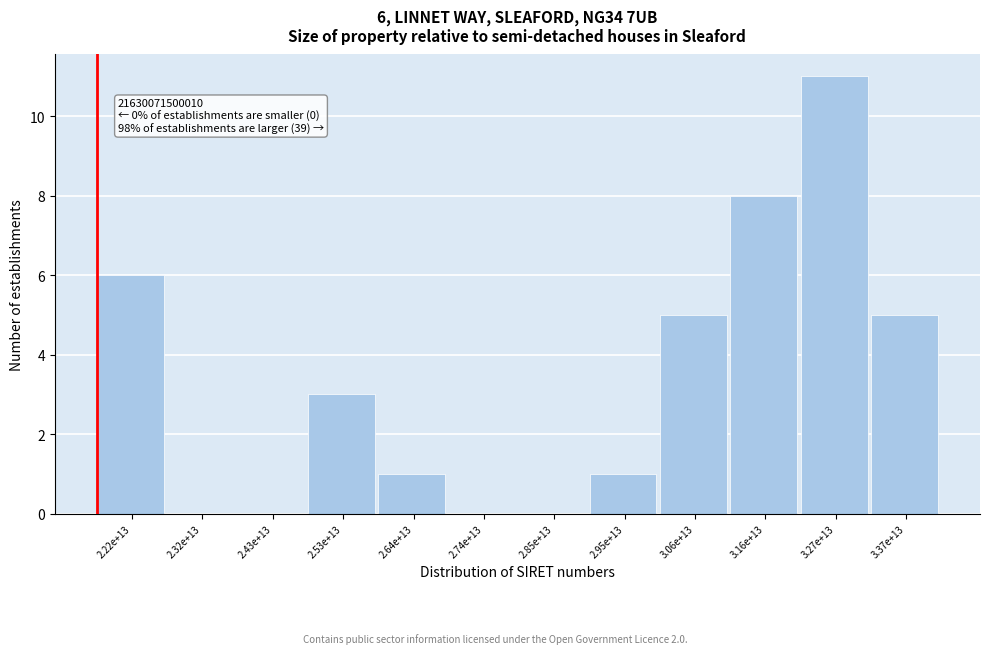

Reading left to right, extract all data points from this chart.

2.22e+13=6	2.32e+13=0	2.43e+13=0	2.53e+13=3	2.64e+13=1	2.74e+13=0	2.85e+13=0	2.95e+13=1	3.06e+13=5	3.16e+13=8	3.27e+13=11	3.37e+13=5